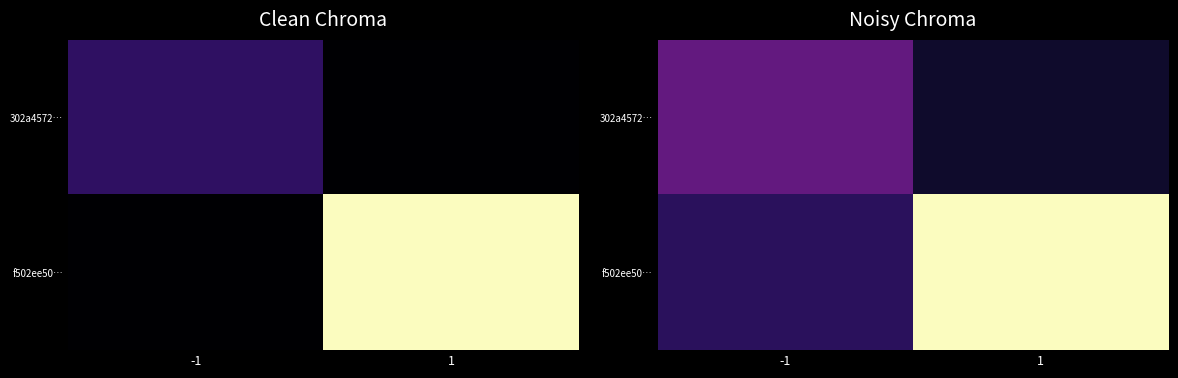

Rank the categories by f502ee50… value from lowest to highest.

-1, 1